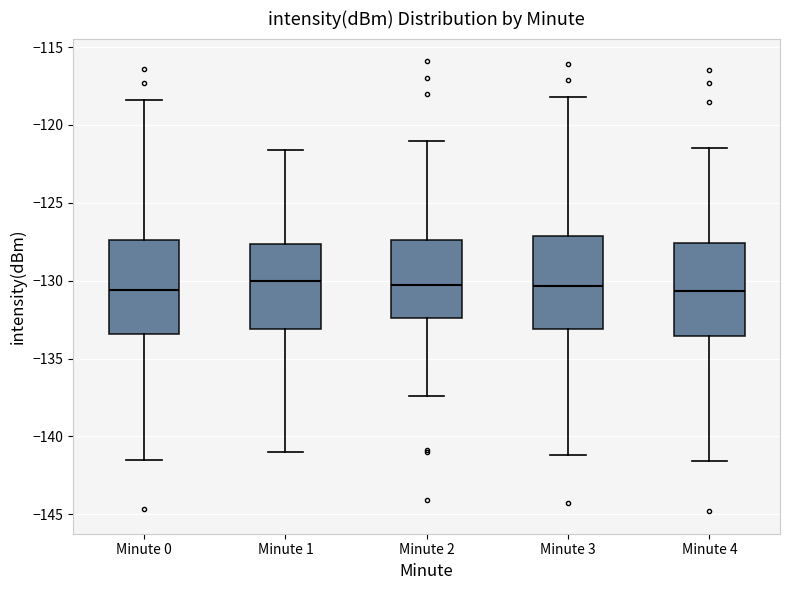

Where does the upper whisker of the box for Minute 1 end on the y-axis? The values are not printed on the chart, so give them approximately, as read against the axis.

-121.5